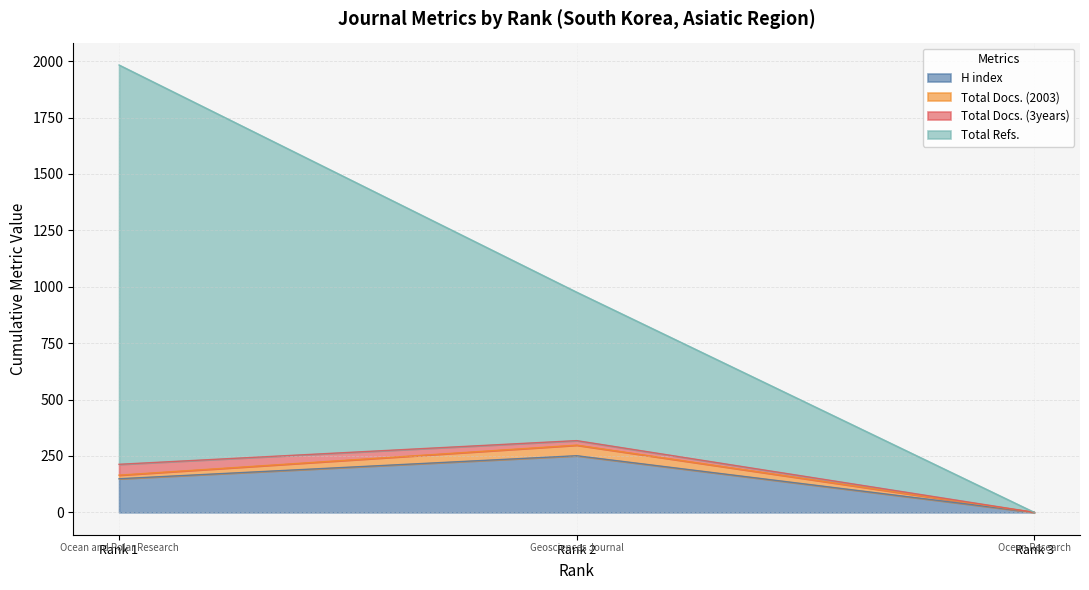

What value does the H index series have at Rank 1, to the nearest 5?

150